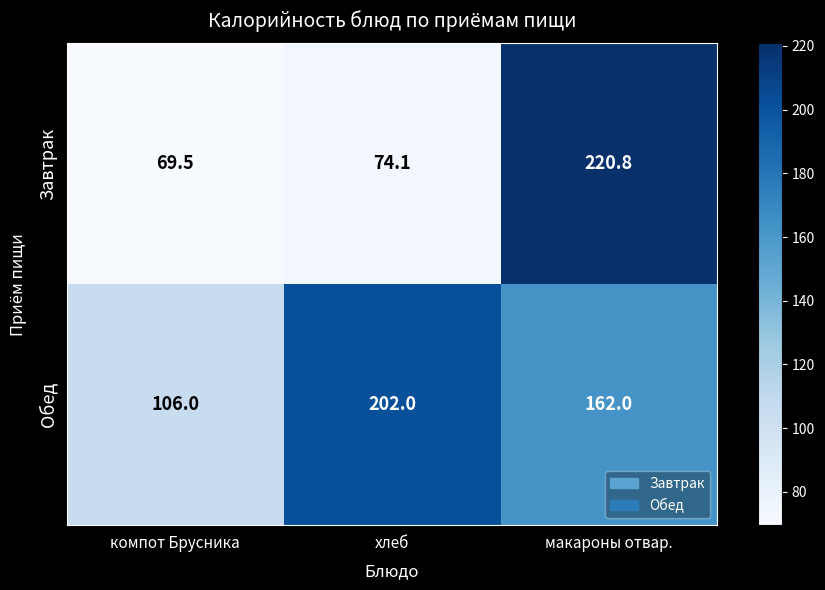

The Обед series shows 363.3 at хлеб. True or false?

False